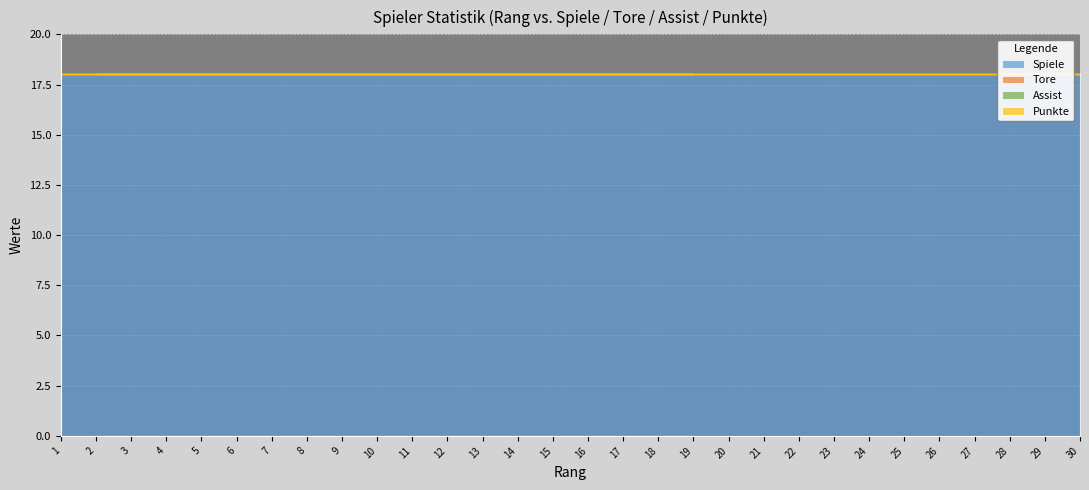

At which label is Punkte closest to 0?

1